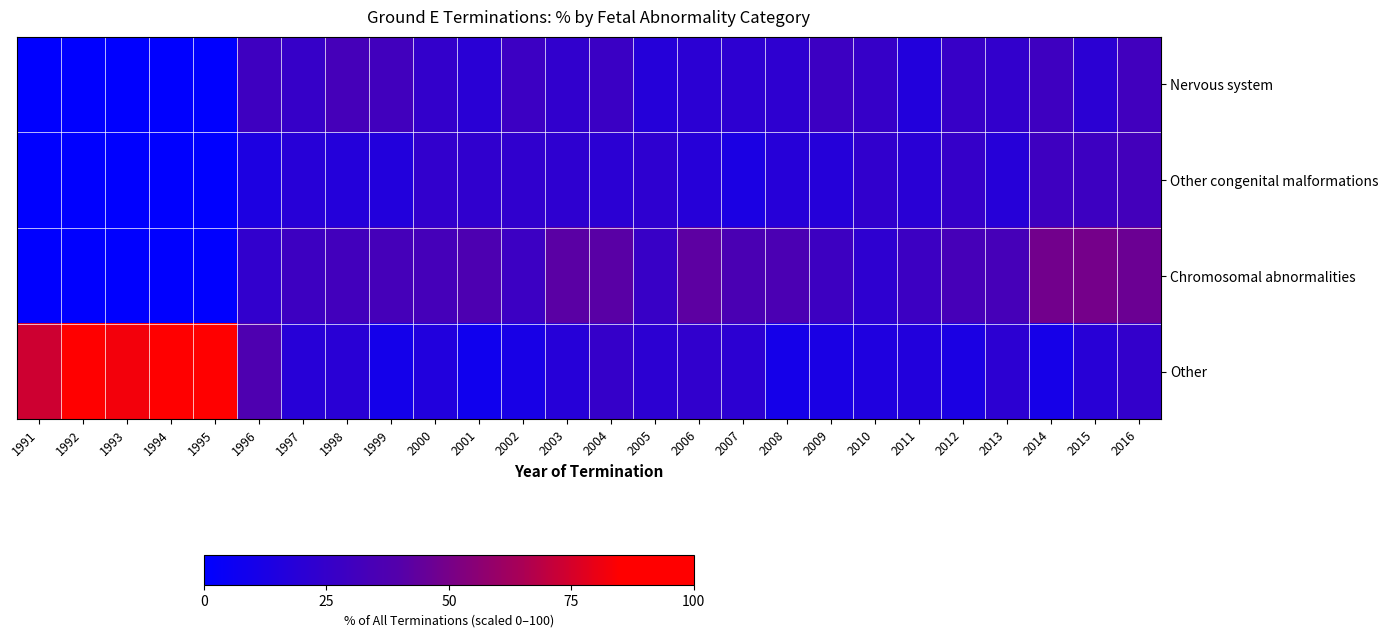

Rank the series by their average value, from lowest to highest.

Other congenital malformations, Nervous system, Chromosomal abnormalities, Other